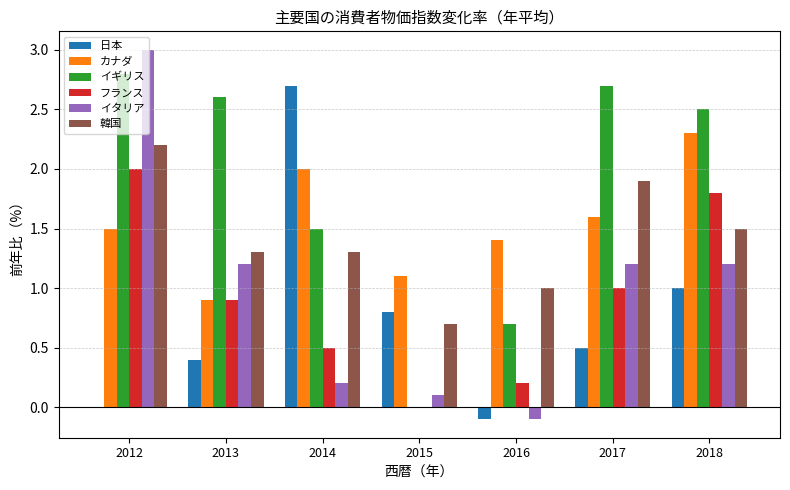

Where does the カナダ series first go above 1?

2012